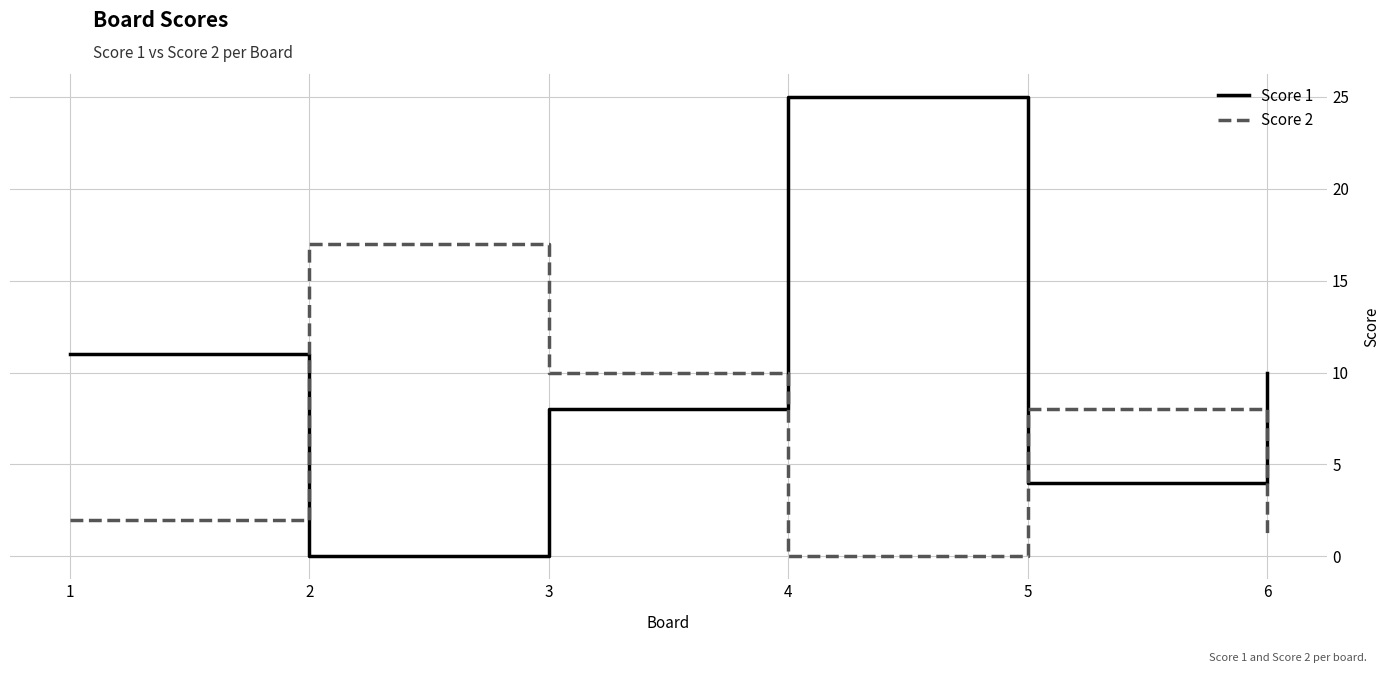

What is the difference between the Score 2 values at 3 and 2?

7